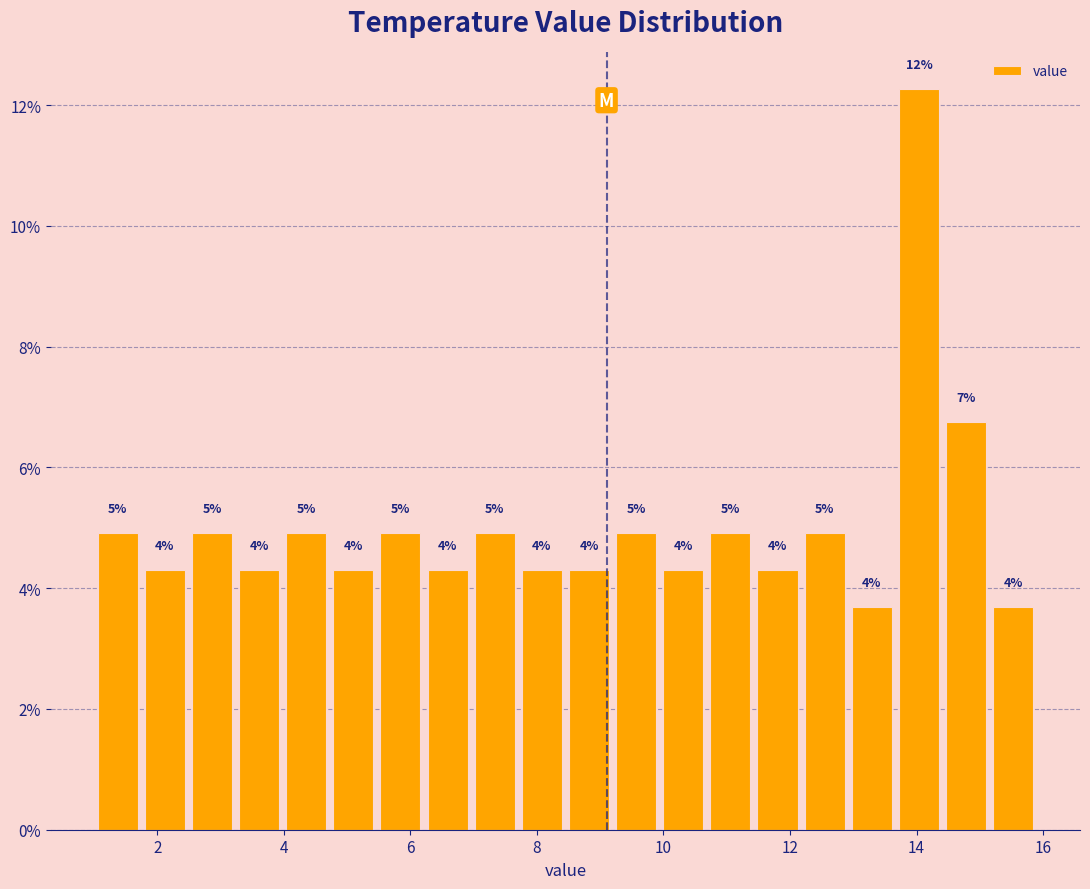

Read against the x-axis, roughly where is the centre of the tallest bar?

14.0